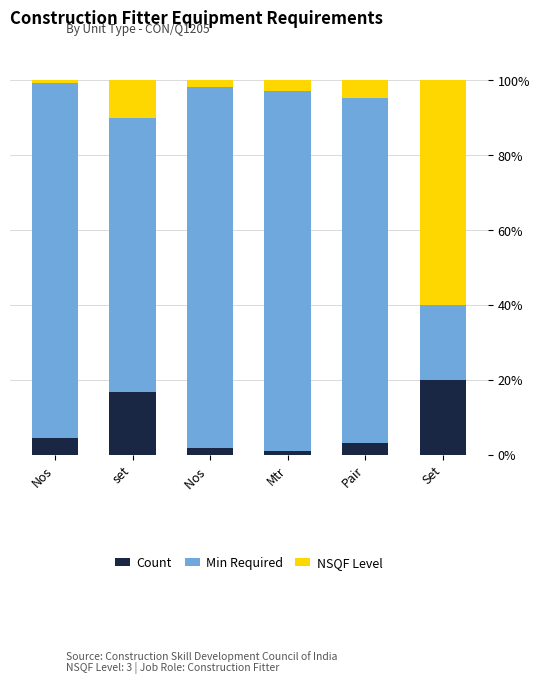

What is the average value of the Count series?

7.8